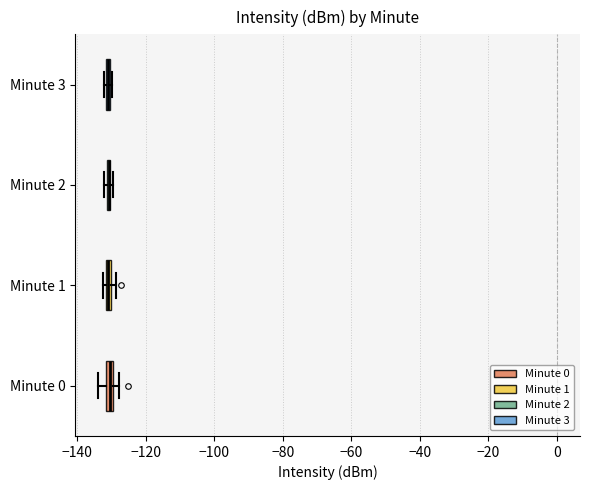

Where is the right edge of the box for Minute 3 on the x-axis? The values are not printed on the chart, so give them approximately, as read against the axis.

-130